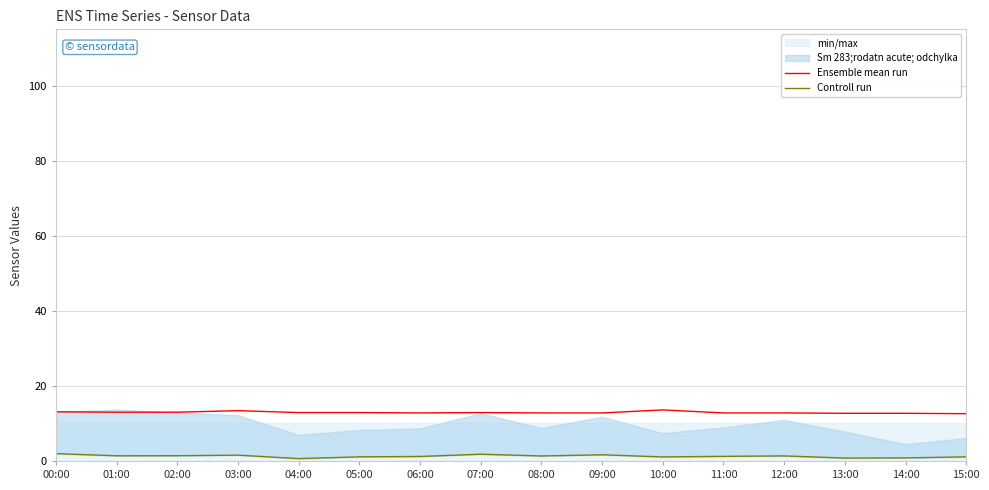

Which has a higher value, 02:00 or 07:00?

02:00